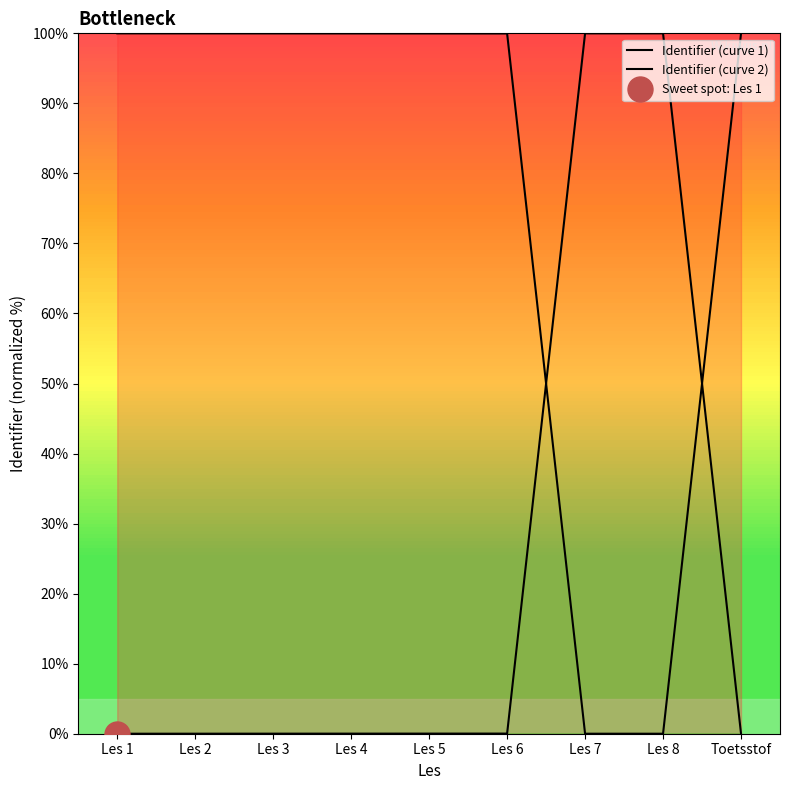

How many points are higher than both their immediate neighbors (excluding endpoints)?

1